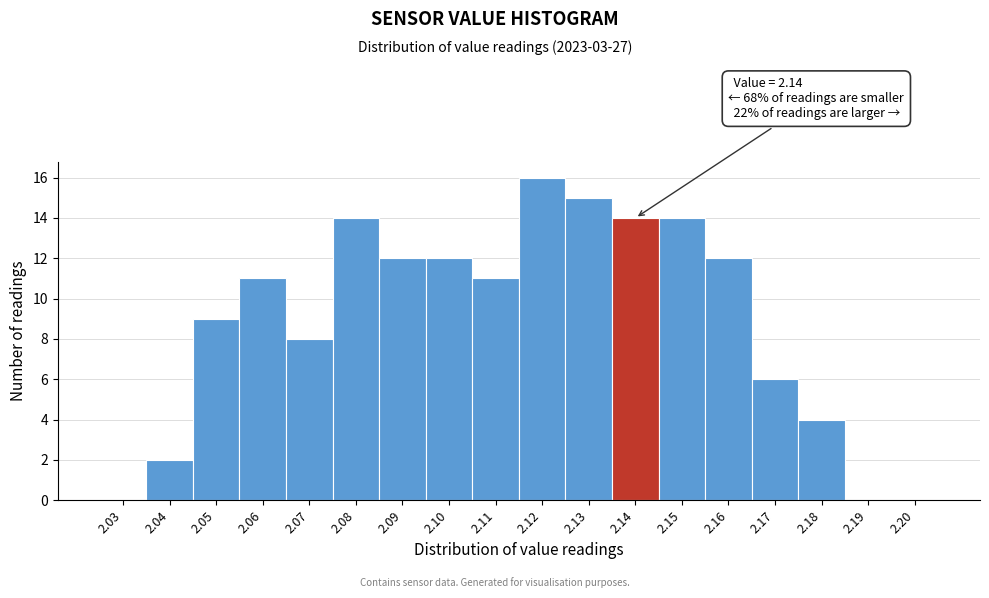

Reading left to right, extract all data points from this chart.

2.03=0	2.04=2	2.05=9	2.06=11	2.07=8	2.08=14	2.09=12	2.10=12	2.11=11	2.12=16	2.13=15	2.14=14	2.15=14	2.16=12	2.17=6	2.18=4	2.19=0	2.20=0